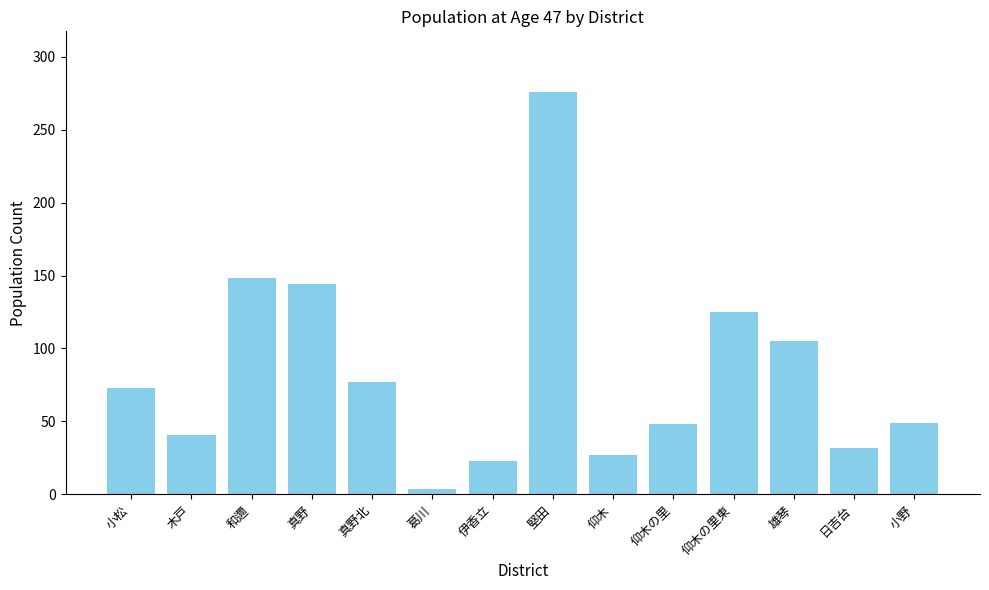

What is the sum of the values at 真野 and 小野?

193